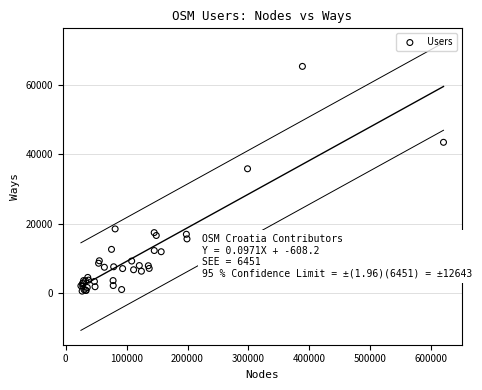

What Y value in the scatter plot is closest to 32967?

35849